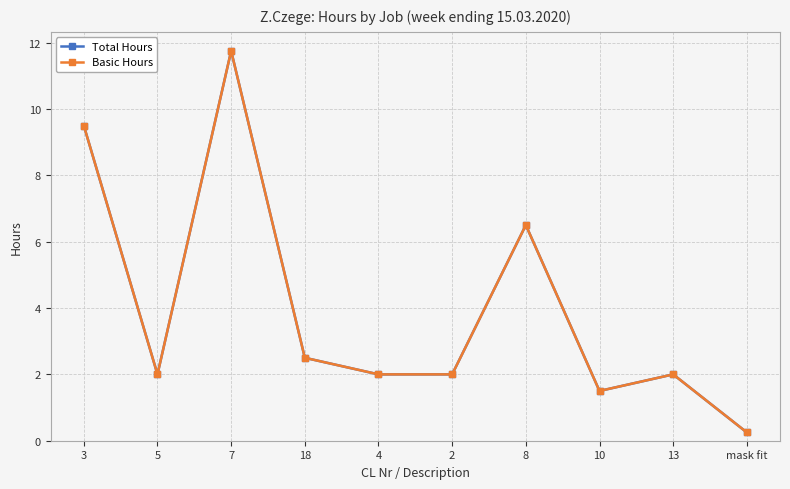

The Basic Hours series shows 1.0 at 13. True or false?

False